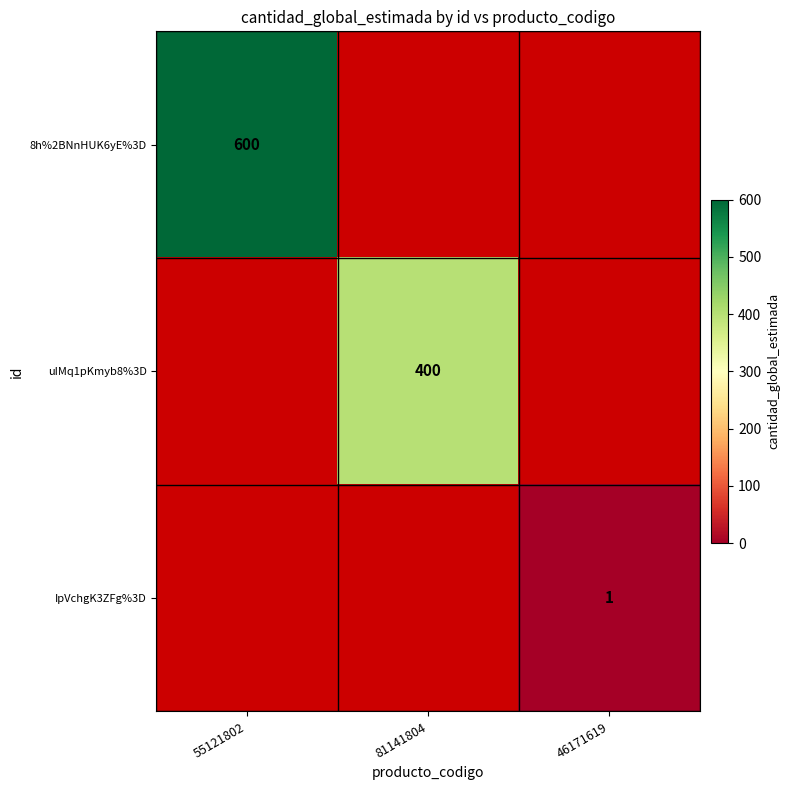

Is it true that 8h%2BNnHUK6yE%3D equals 333 at 55121802?

False